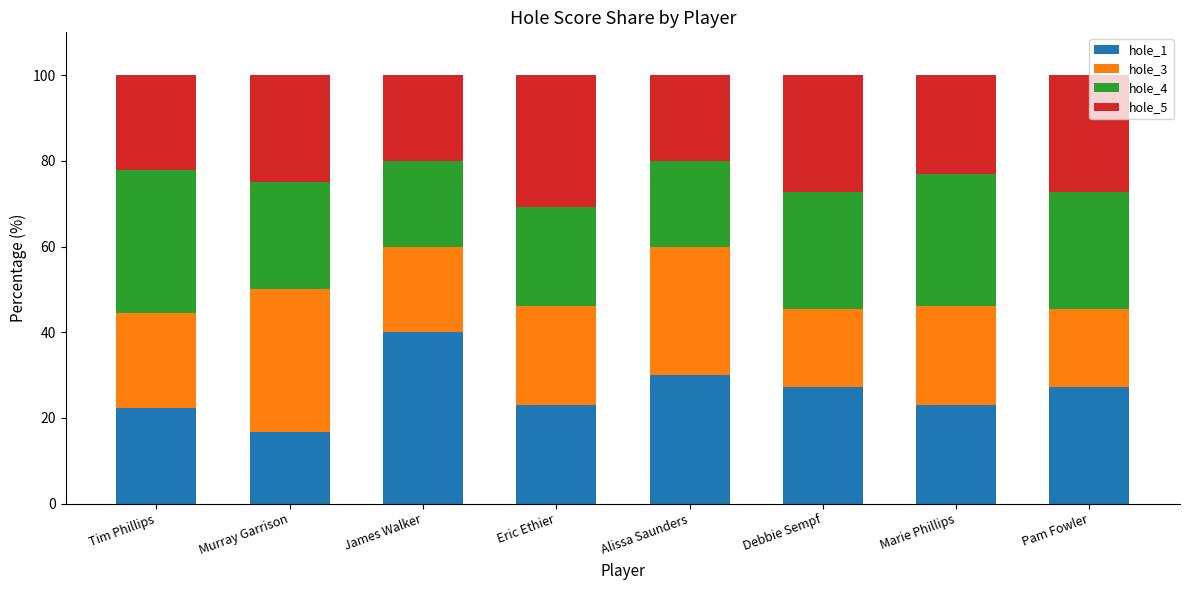

What value does the hole_1 series have at James Walker?

40.0